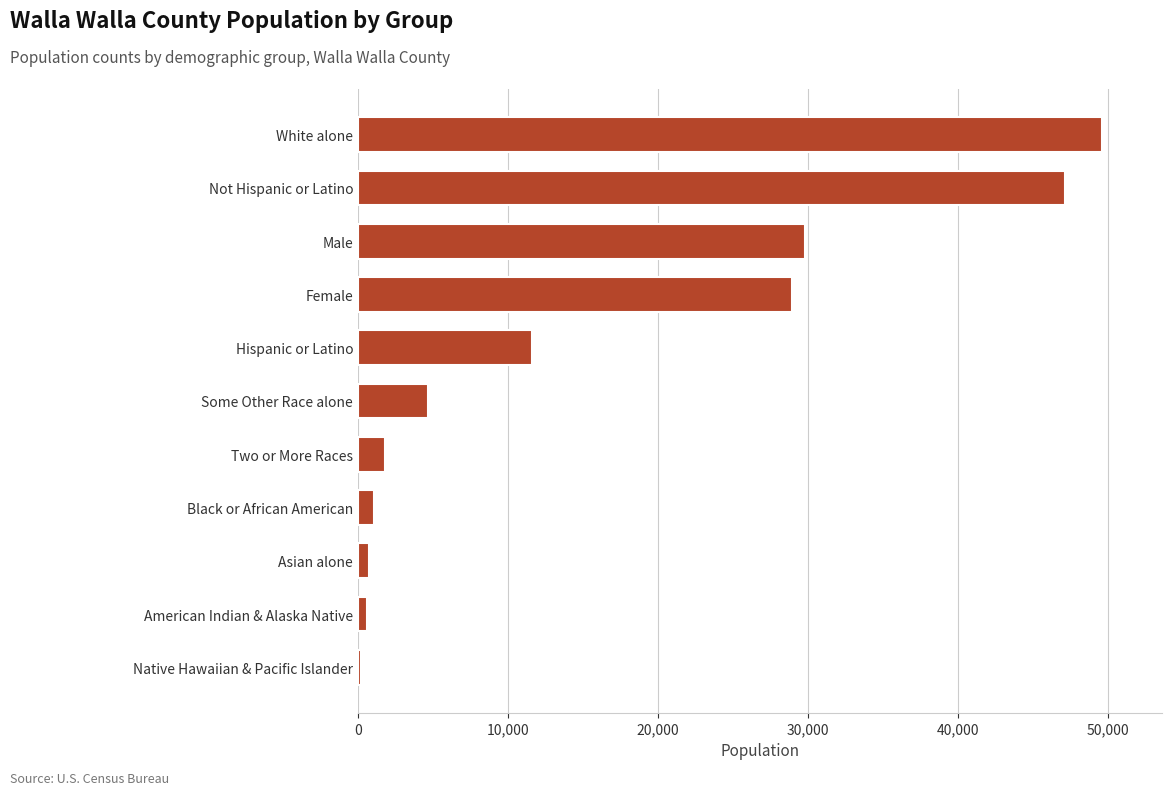

The chart shows a value of 66637 at White alone. True or false?

False